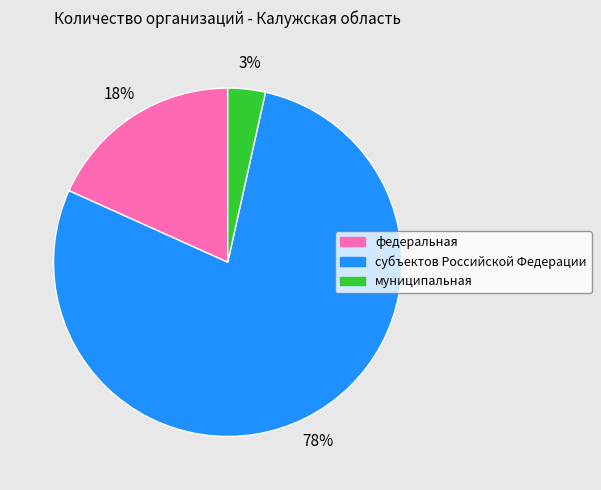

Which category has the biggest portion of the pie?

субъектов Российской Федерации